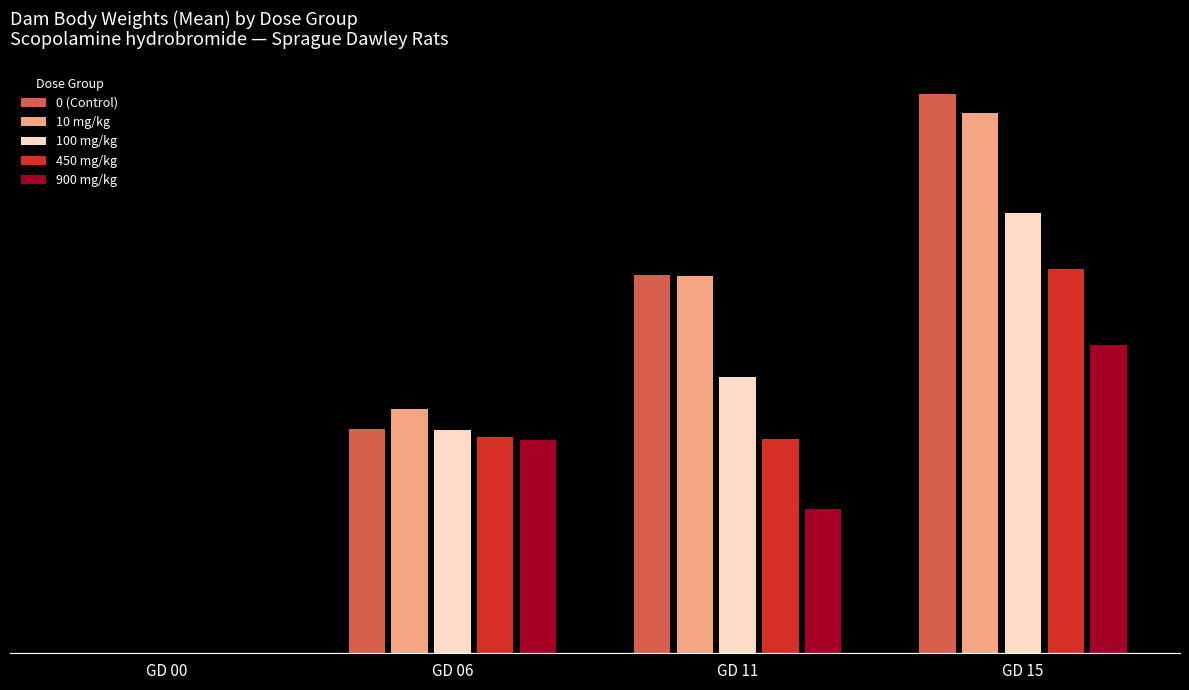

Which category has the lowest value across all series?

GD 00